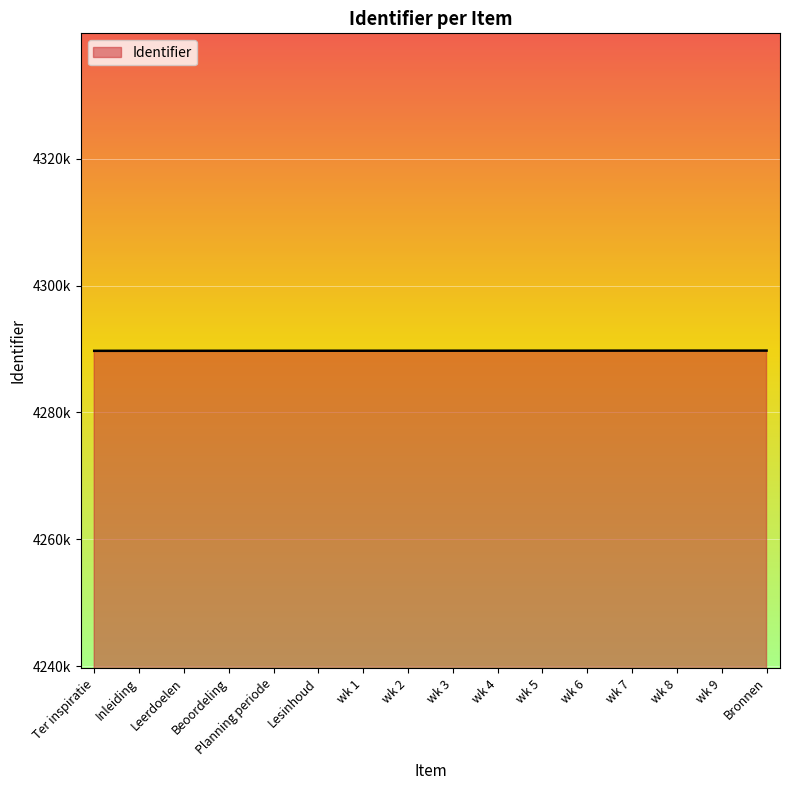

What is the smallest value displayed?

4289720